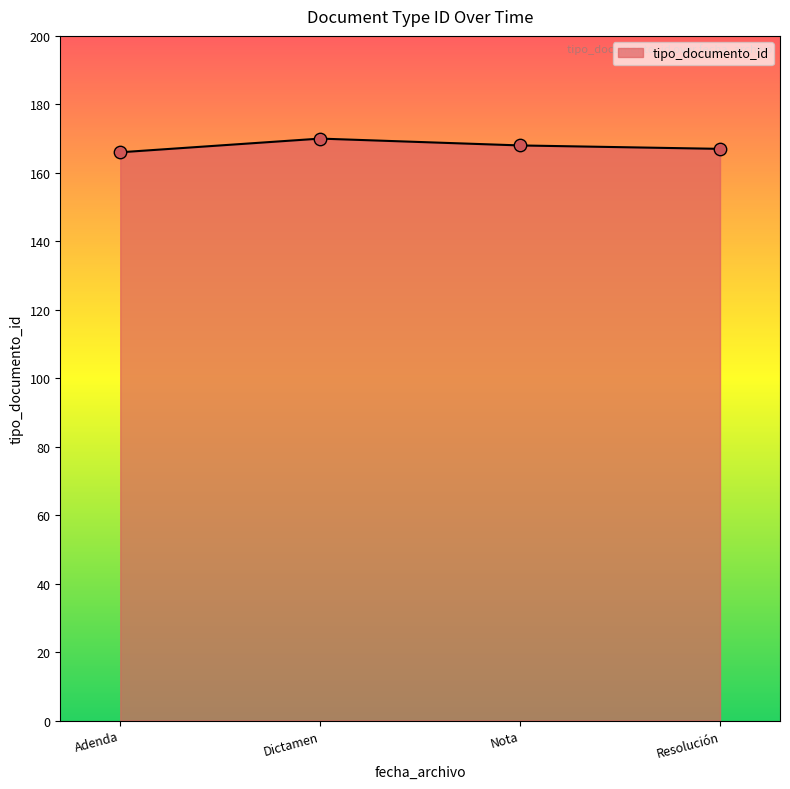

Approximately how many times larger is the value at Nota compared to Dictamen?

1.0